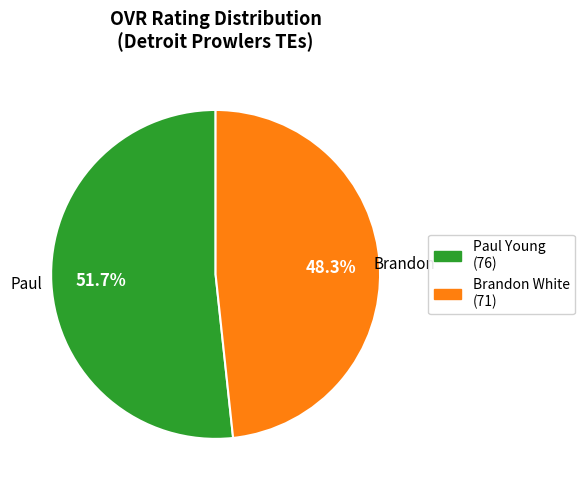

Which category has the biggest portion of the pie?

Paul